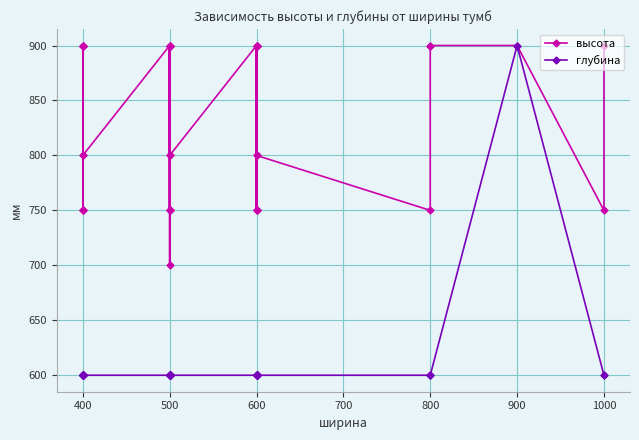

Rank the series at 800 from highest to lowest value.

высота, глубина